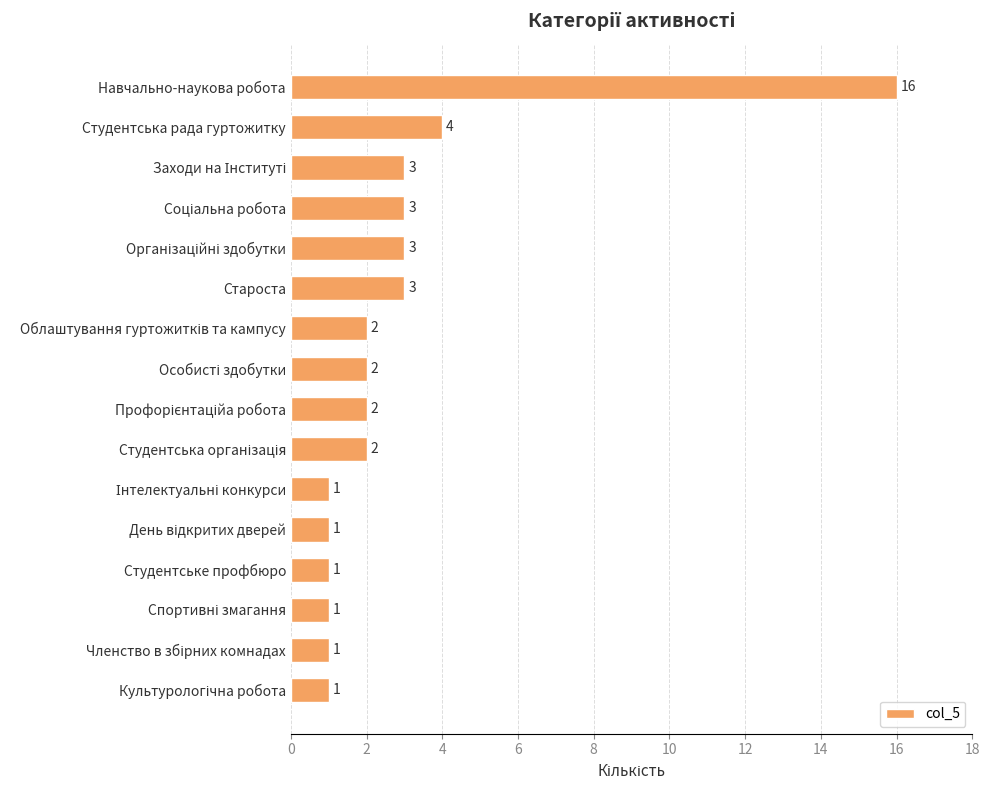

At which label is the value closest to 8?

Студентська рада гуртожитку